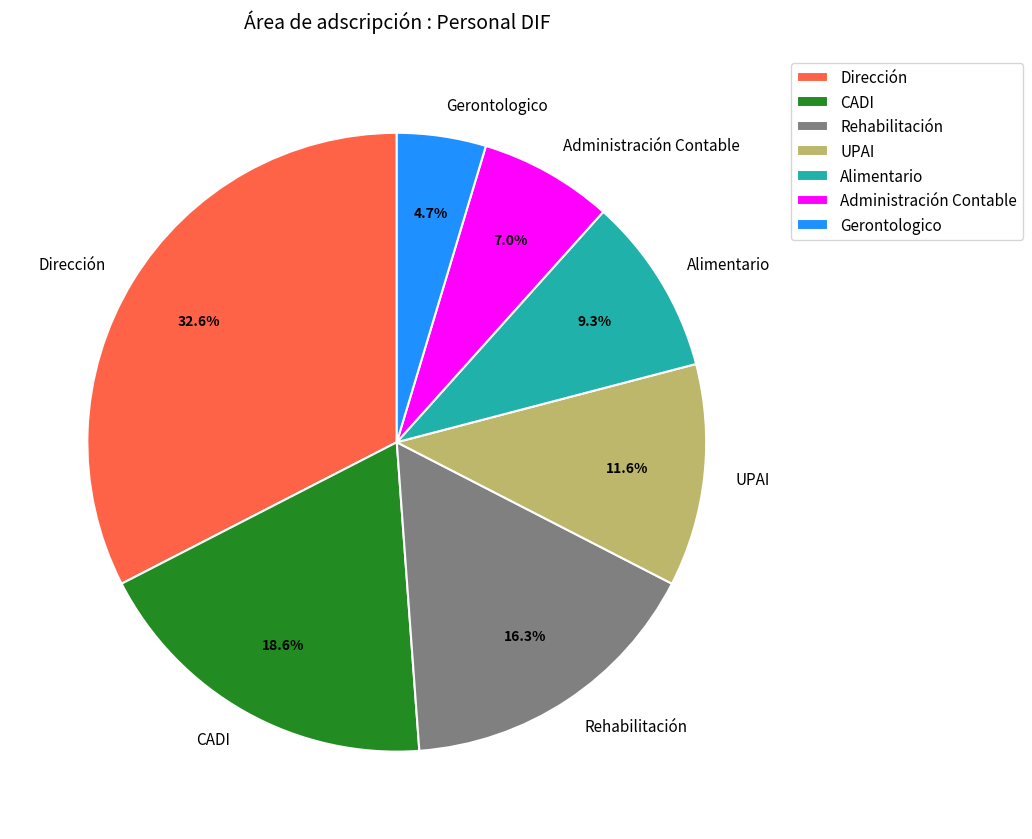

Does Rehabilitación account for over 50% of the chart?

No